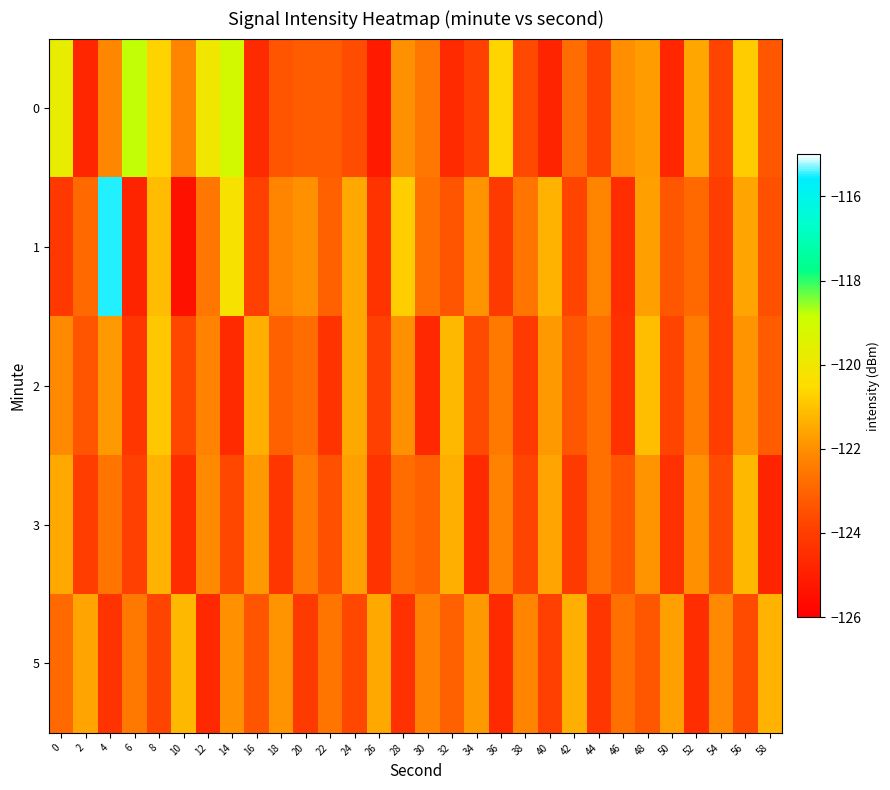

Reading right to left, list all the values displayed in this chart.

0: 58=-123.3	56=-120.8	54=-123.8	52=-121.5	50=-124.7	48=-121.7	46=-122.0	44=-123.8	42=-122.8	40=-124.8	38=-123.7	36=-120.7	34=-123.9	32=-124.6	30=-122.5	28=-122.0	26=-125.1	24=-123.6	22=-123.2	20=-123.2	18=-123.4	16=-124.6	14=-119.1	12=-120.0	10=-122.2	8=-120.7	6=-118.8	4=-122.1	2=-124.7	0=-119.8
1: 58=-123.5	56=-121.6	54=-124.0	52=-122.9	50=-123.3	48=-121.7	46=-124.5	44=-122.2	42=-123.8	40=-121.3	38=-122.6	36=-124.1	34=-121.9	32=-123.4	30=-122.7	28=-120.8	26=-124.3	24=-121.5	22=-123.1	20=-122.0	18=-122.2	16=-123.9	14=-120.3	12=-122.5	10=-125.4	8=-121.1	6=-124.8	4=-115.5	2=-122.9	0=-124.2
2: 58=-123.2	56=-121.9	54=-124.0	52=-122.4	50=-123.8	48=-121.1	46=-124.4	44=-122.7	42=-123.3	40=-121.8	38=-124.1	36=-122.5	34=-123.6	32=-121.2	30=-124.7	28=-122.0	26=-123.9	24=-121.5	22=-124.3	20=-122.8	18=-123.1	16=-121.4	14=-124.6	12=-122.3	10=-123.7	8=-120.9	6=-124.2	4=-121.8	2=-123.4	0=-122.1
3: 58=-124.8	56=-121.2	54=-123.6	52=-122.0	50=-124.4	48=-121.9	46=-123.4	44=-122.7	42=-124.1	40=-121.6	38=-123.8	36=-122.3	34=-124.6	32=-121.4	30=-123.1	28=-122.8	26=-124.3	24=-121.7	22=-123.5	20=-122.4	18=-124.2	16=-121.8	14=-123.7	12=-122.1	10=-124.5	8=-121.3	6=-123.9	4=-122.6	2=-124.0	0=-121.5
5: 58=-121.3	56=-123.6	54=-122.1	52=-124.5	50=-121.7	48=-123.3	46=-122.7	44=-124.2	42=-121.4	40=-123.9	38=-122.2	36=-124.6	34=-121.8	32=-123.1	30=-122.3	28=-124.4	26=-121.5	24=-123.7	22=-122.6	20=-124.1	18=-121.9	16=-123.4	14=-122.0	12=-124.7	10=-121.2	8=-123.8	6=-122.5	4=-124.3	2=-121.6	0=-122.9